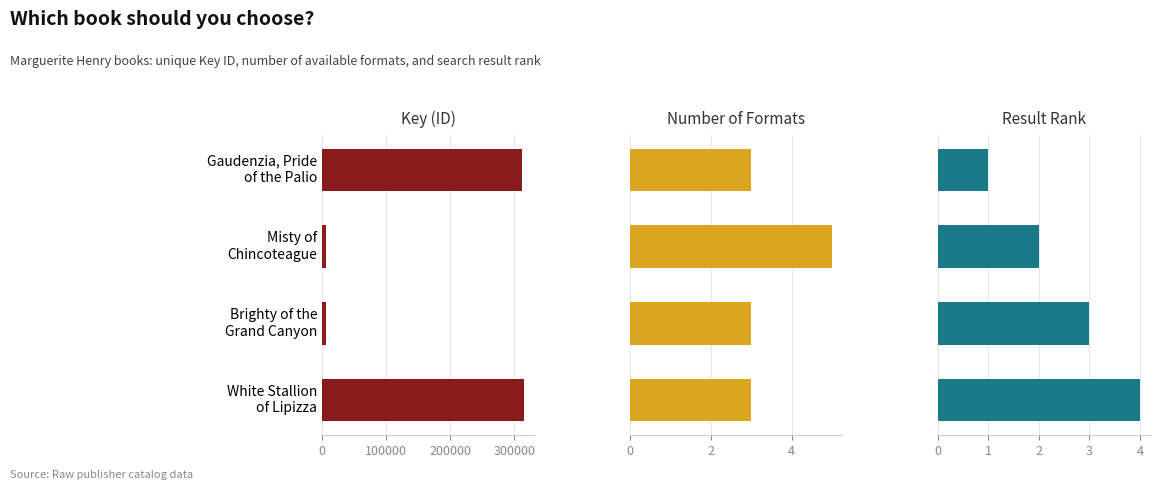

What is the difference between the Formats values at Brighty of the Grand Canyon and Misty of Chincoteague?

2